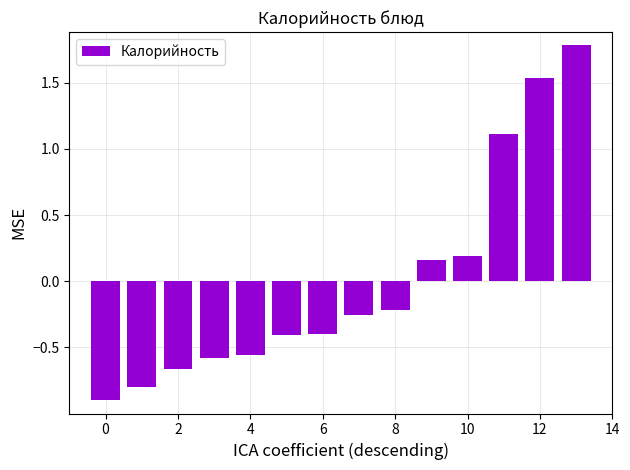

What is the value of the 1st bar from the left?

-0.9